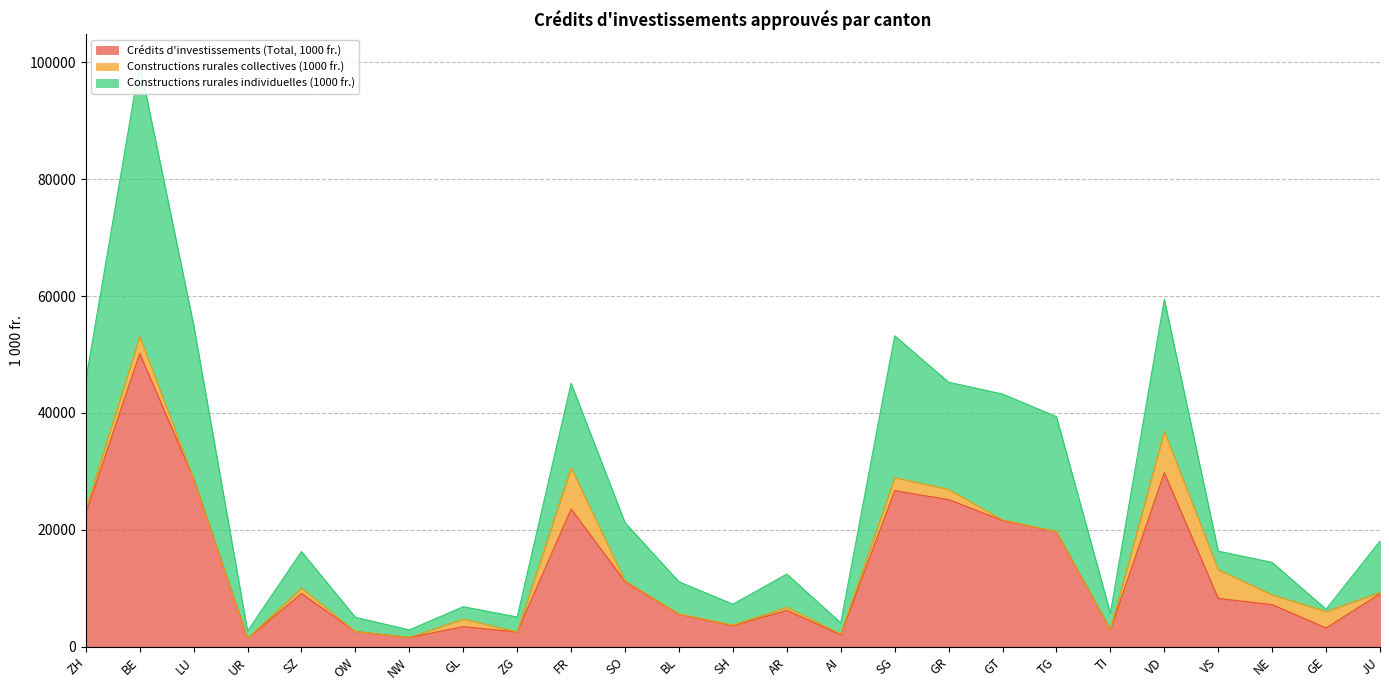

The Crédits d'investissements (Total, 1000 fr.) series shows 26677.9 at TG. True or false?

False